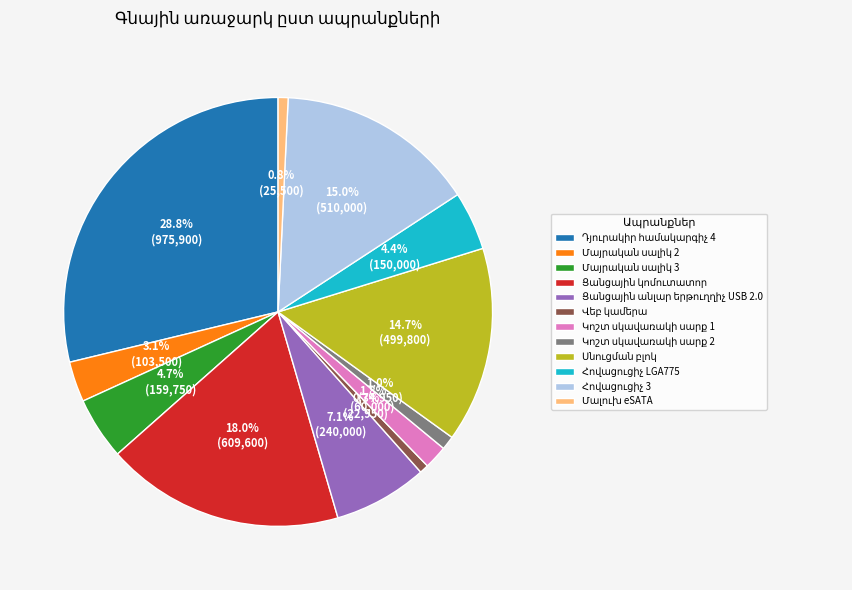

Count the number of slices in the pie.

12